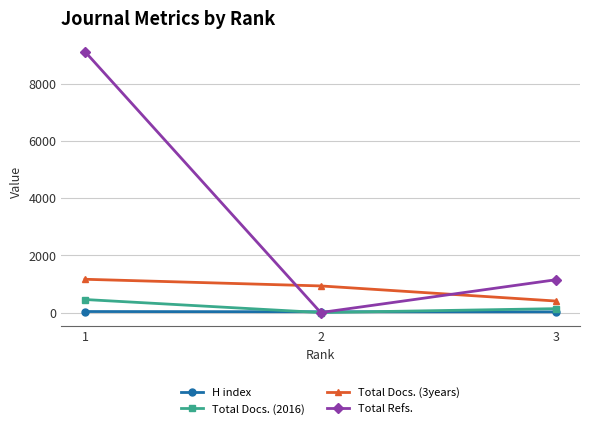

The value of Total Docs. (2016) at 2 is -306. True or false?

False